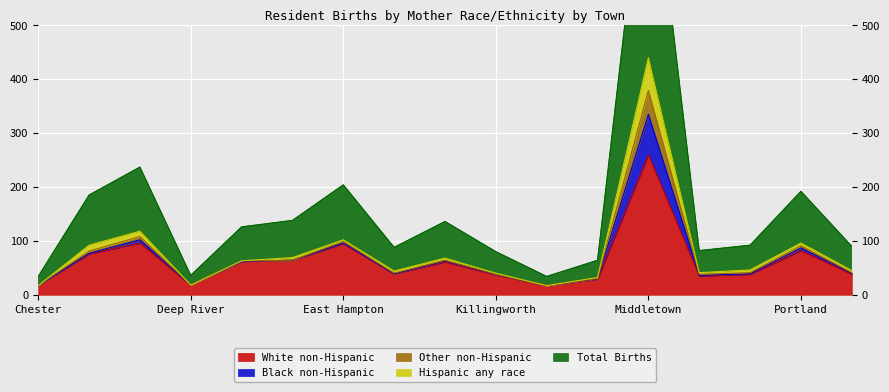

True or false: White non-Hispanic has a value of 407 at Middletown.

False